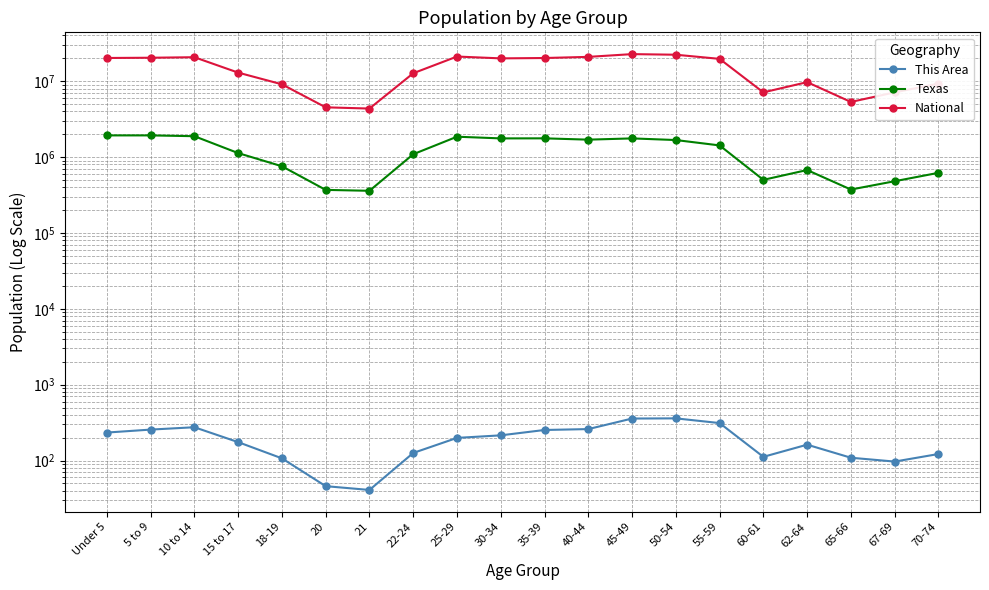

At how many categories does at least one series exceed 13449086?

10